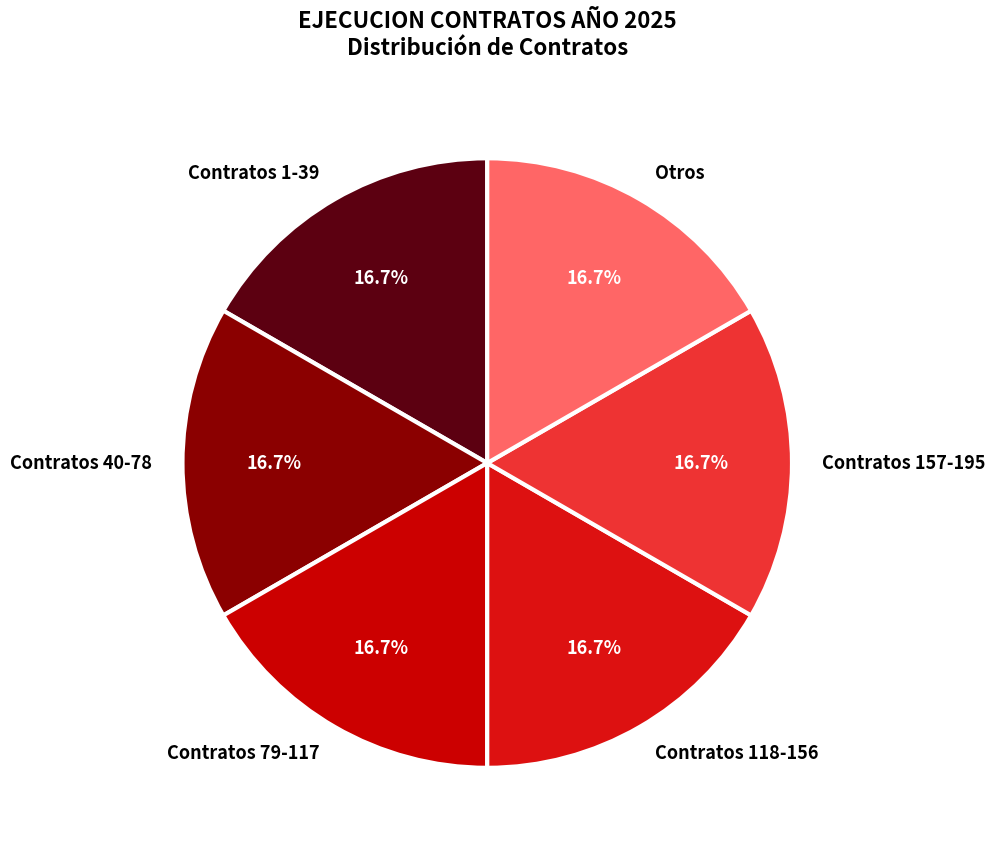

How many segments does this pie chart have?

6